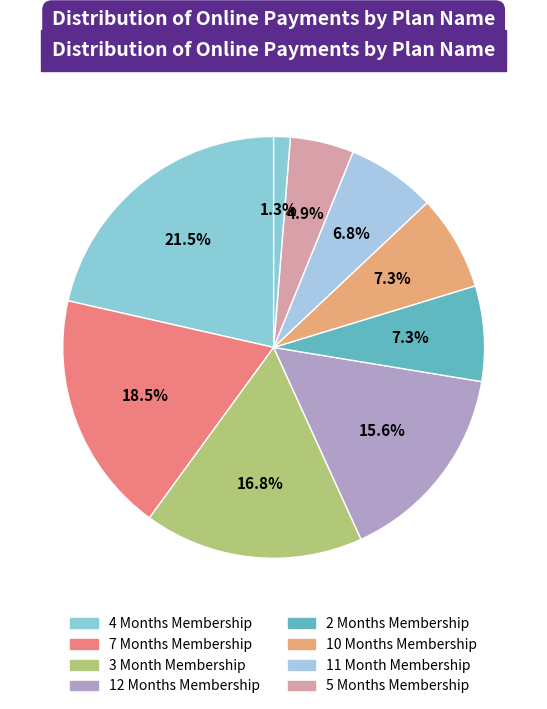

How many slices are in this pie chart?

9